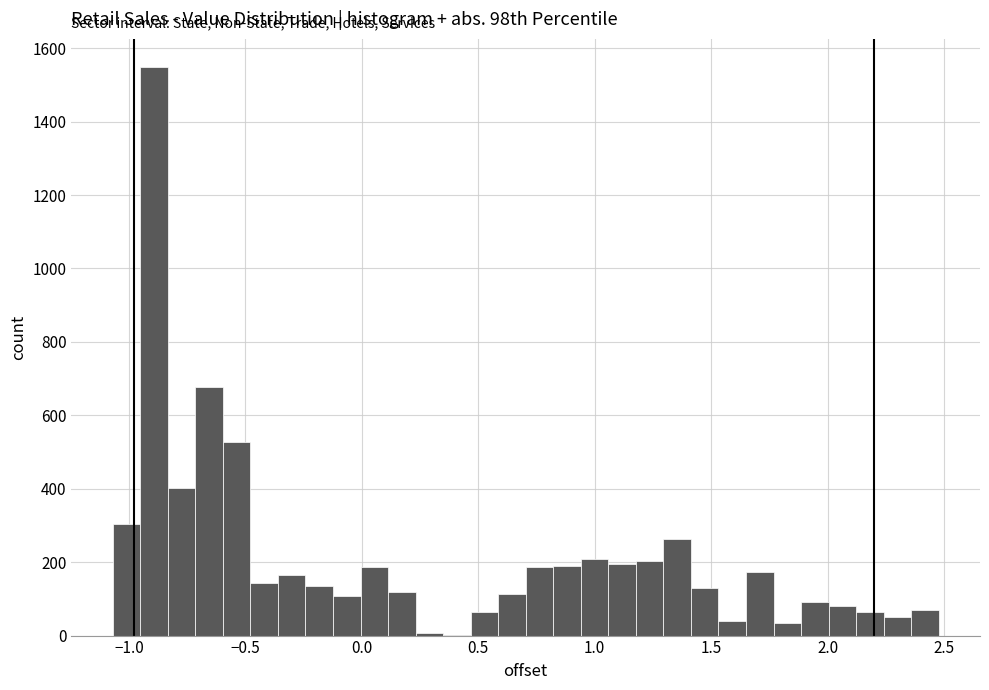

Around what value on the x-axis is the tallest bar? Give the approximate position of its centre, as read against the axis.

-0.90